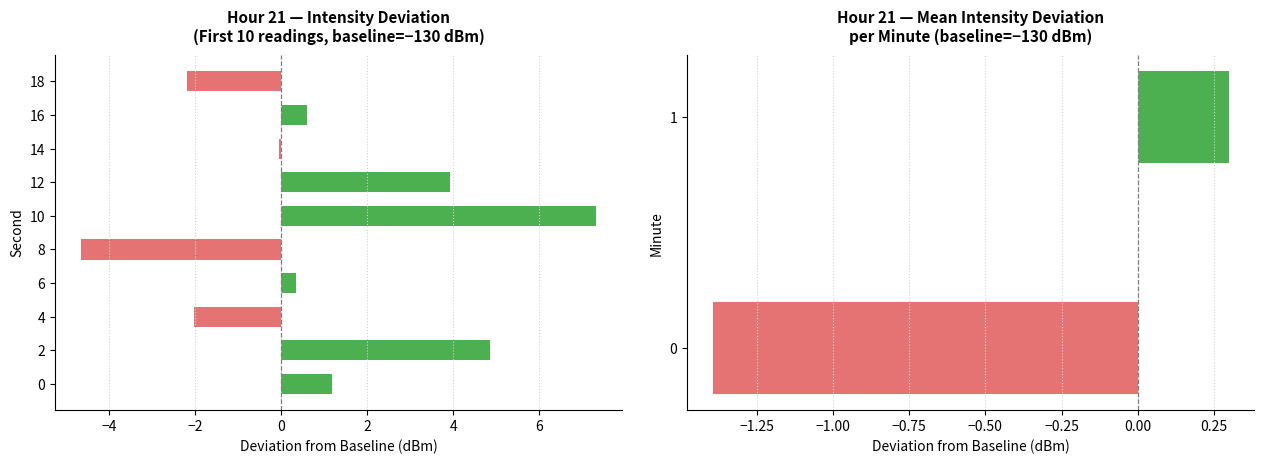

What is the value of the 5th bar from the left?

-134.7